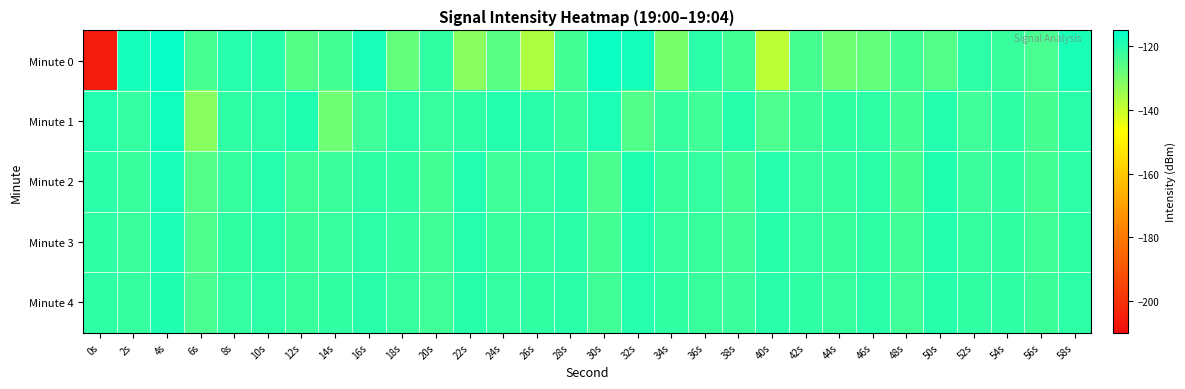

At which category is the sum across all series the highest?

4s